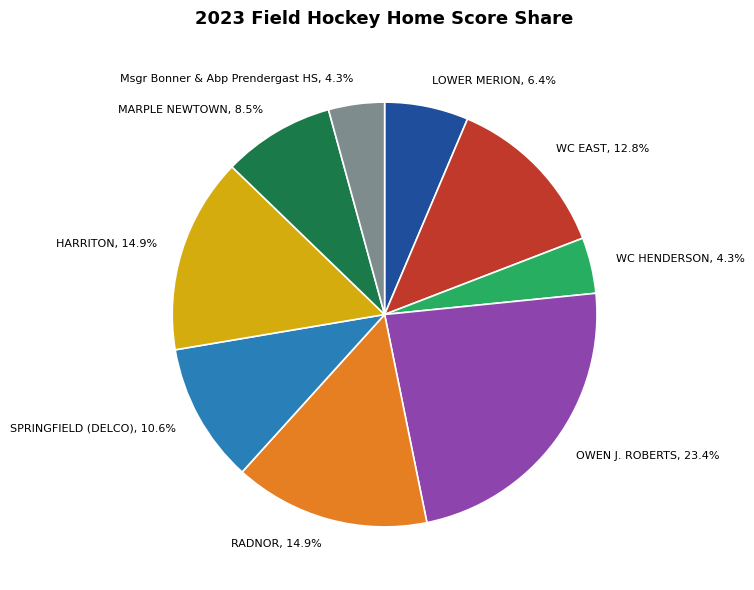

The WC HENDERSON slice represents 4% of the pie. True or false?

True